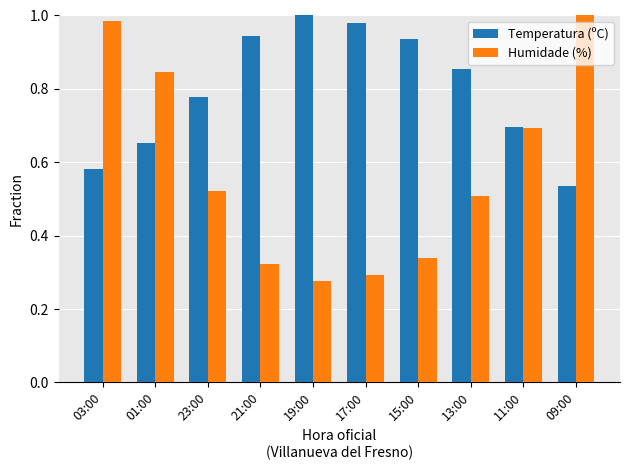

At how many categories does at least one series exceed 0?

10